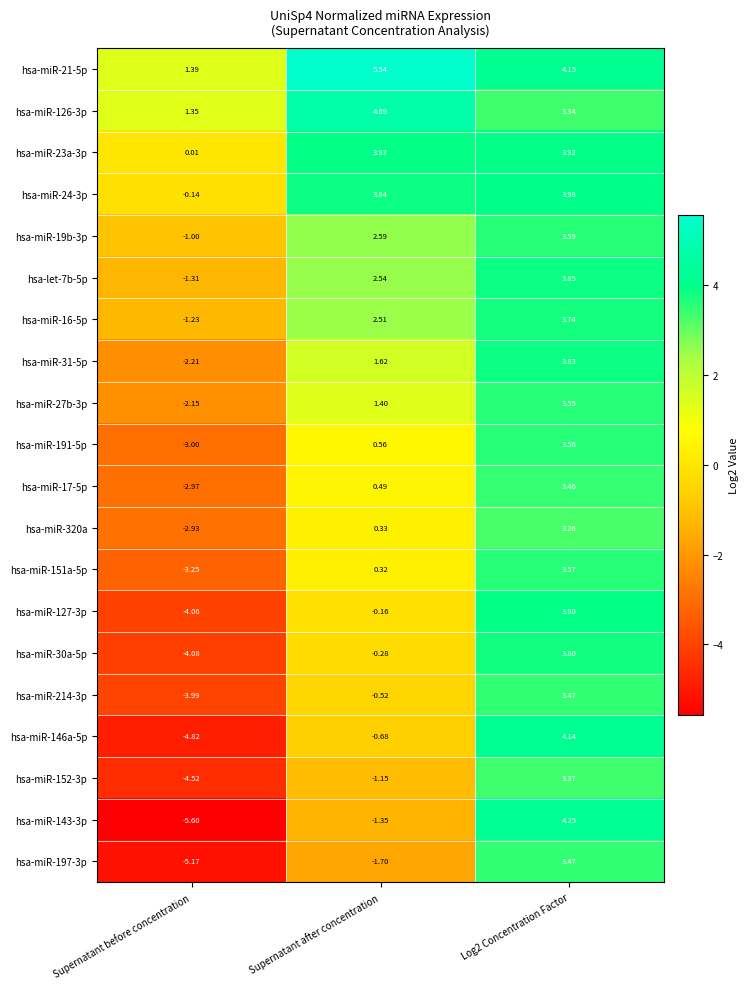

At which label is hsa-miR-31-5p closest to 0?

Supernatant after concentration